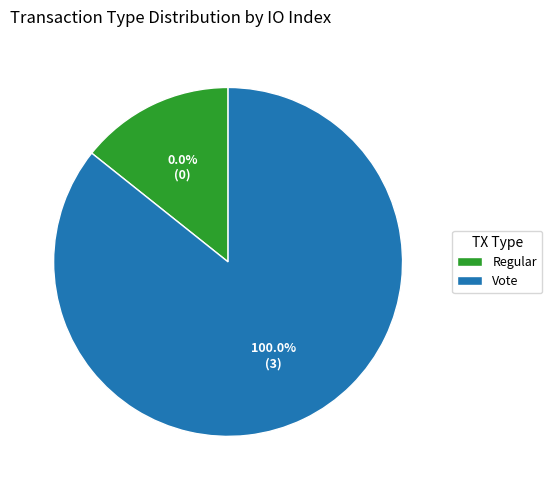

Does Vote represent more than half of the total?

Yes